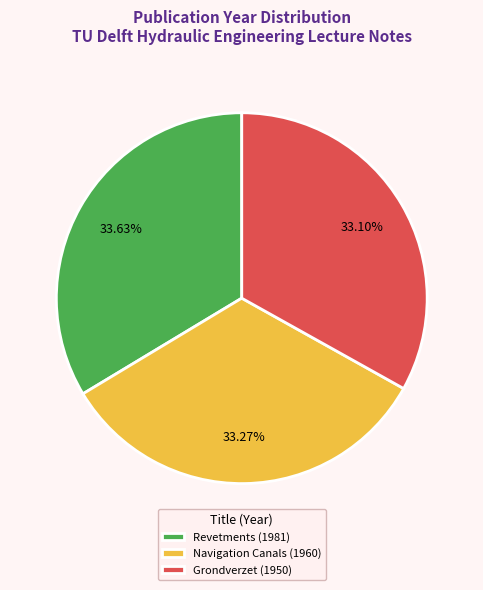

What is the ratio of the value at Grondverzet (1950) to the value at Revetments (1981)?

1.0